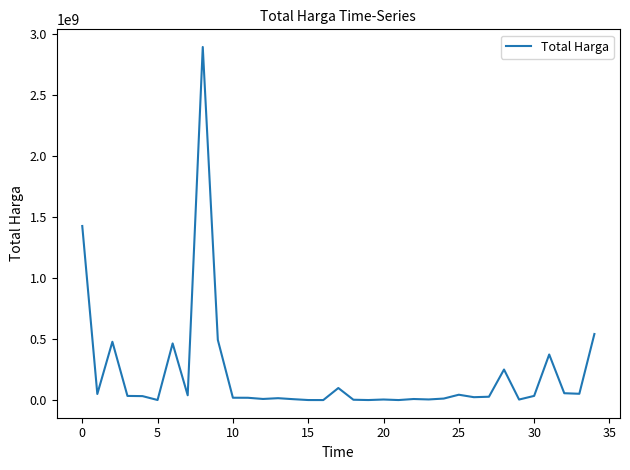

What is the difference between the maximum and minimum values?

2892044000